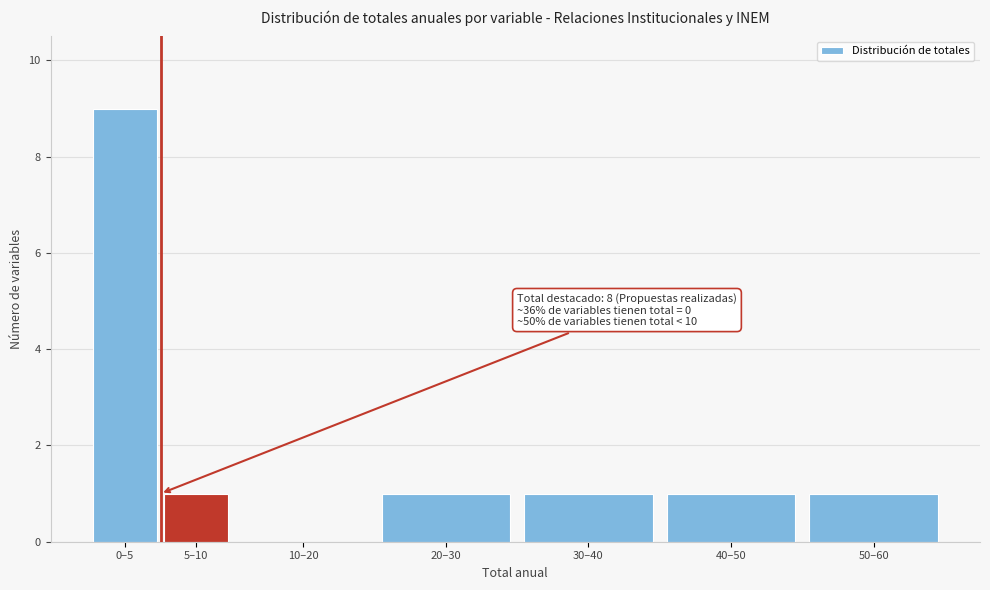

Reading left to right, transcribe all the data shown in this chart.

0–5=9	5–10=1	10–20=0	20–30=1	30–40=1	40–50=1	50–60=1